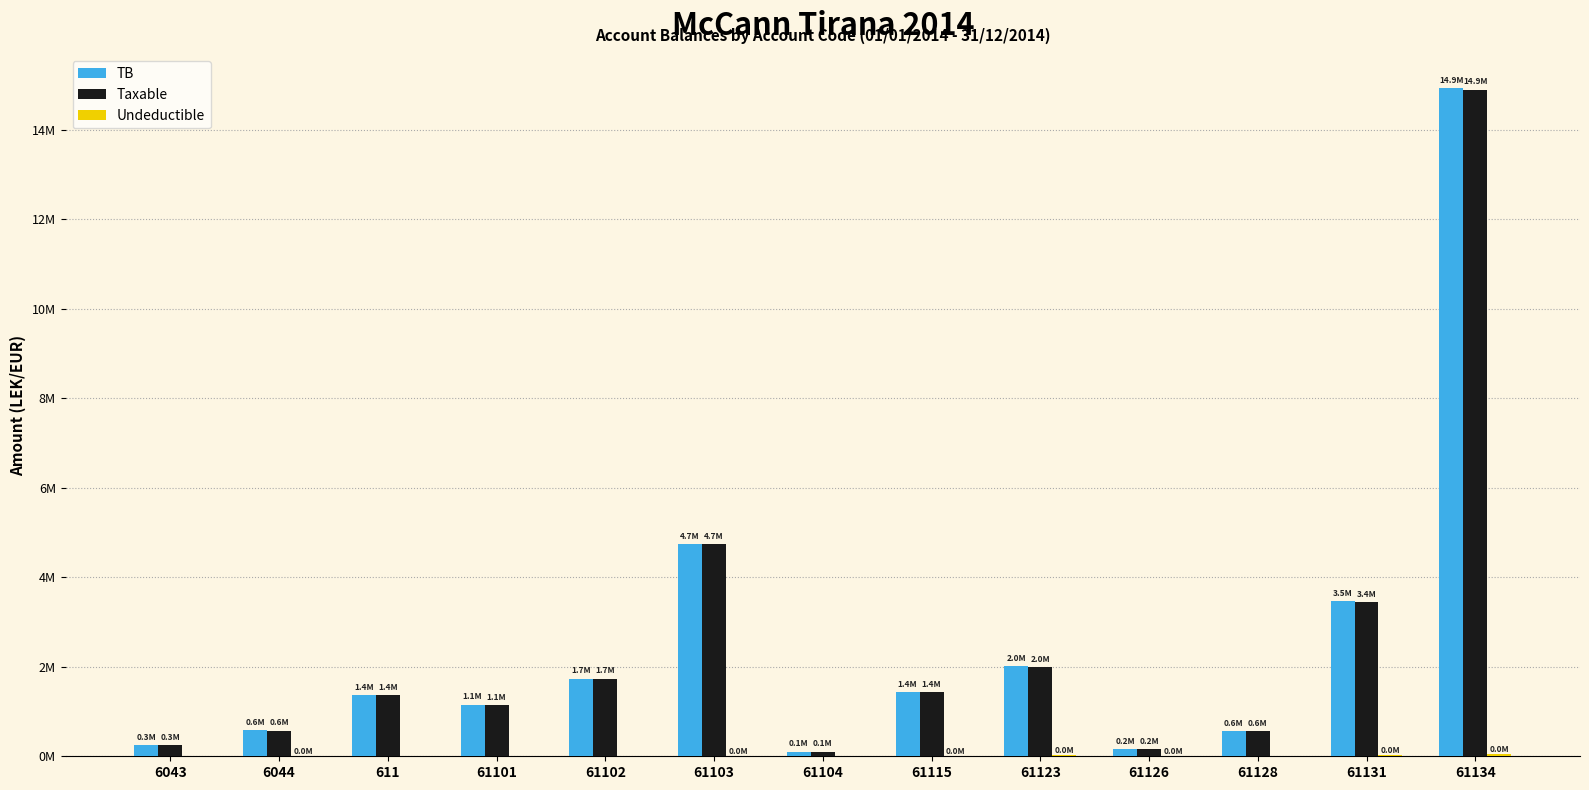

Reading right to left, list all the values displayed in this chart.

TB: 61134=14931158.8	61131=3465988.5	61128=567460.5	61126=163090.0	61123=2010362.2	61115=1434003.2	61104=105900.0	61103=4735066.9	61102=1735151.5	61101=1149043.7	611=1366068.5	6044=588118.9	6043=250227.1
Taxable: 61134=14887859.8	61131=3437988.5	61128=567460.5	61126=157990.0	61123=1991862.2	61115=1433753.2	61104=105900.0	61103=4731146.9	61102=1735151.5	61101=1149043.7	611=1366068.5	6044=575296.9	6043=250227.1
Undeductible: 61134=43299.0	61131=28000.0	61128=0.0	61126=5100.0	61123=18500.0	61115=250.0	61104=0.0	61103=3920.0	61102=0.0	61101=0.0	611=0.0	6044=12822.0	6043=0.0